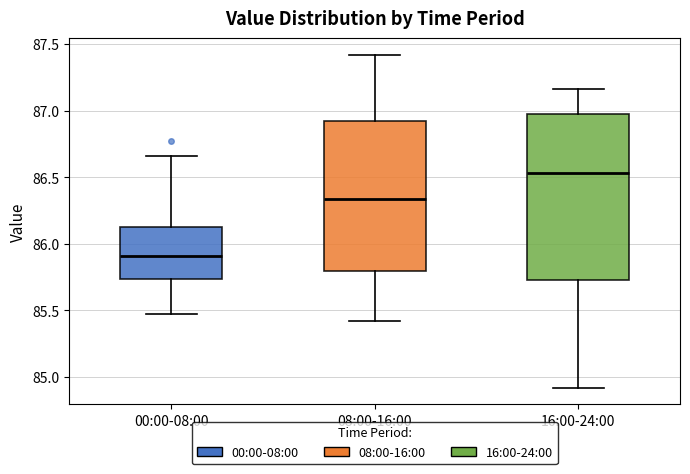

Which box's median line is the highest?

16:00-24:00